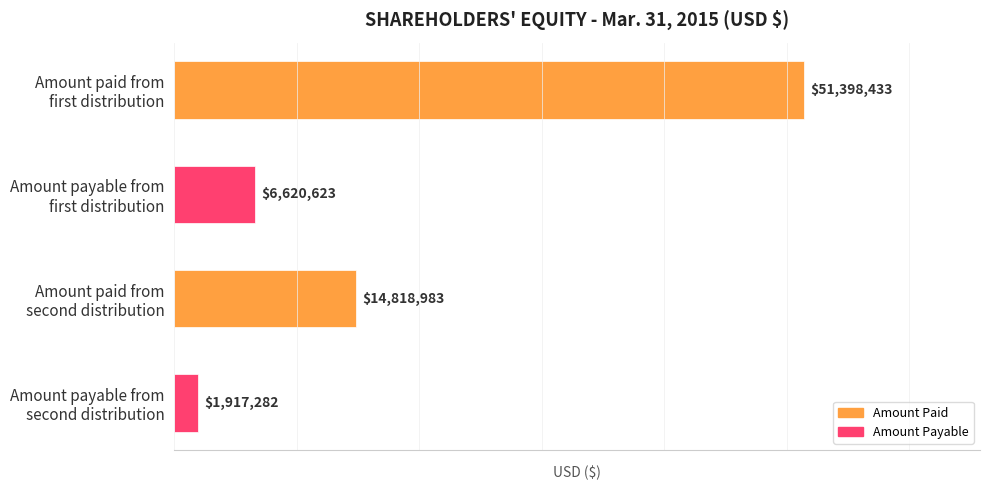

What is the sum of all values?

74755321